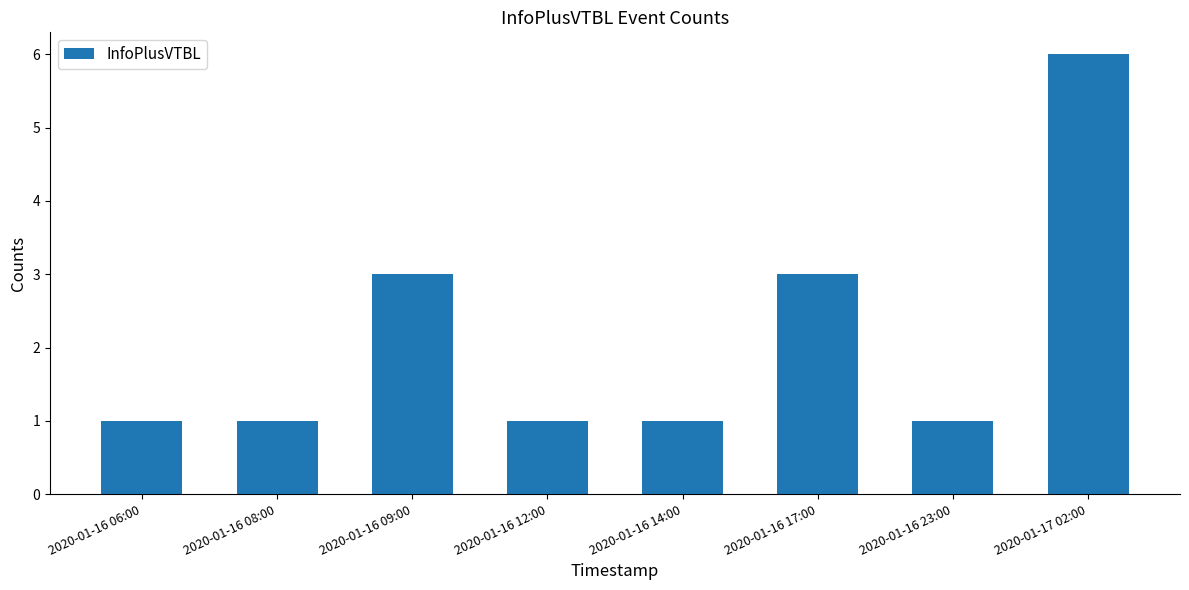

Does the chart contain any negative values?

No